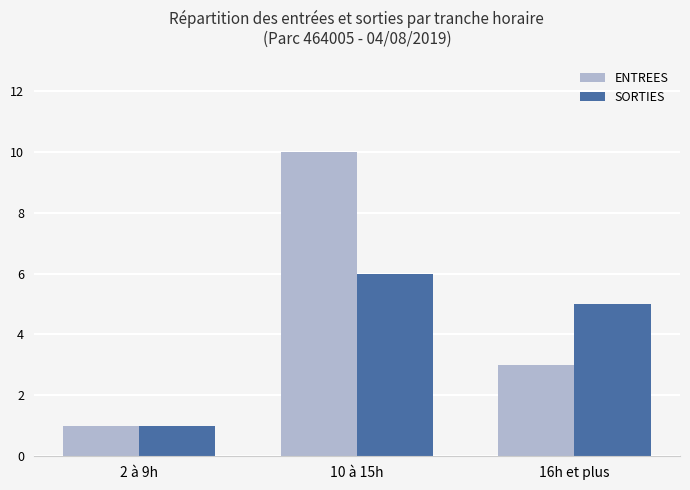

How many distinct data groups are displayed?

2